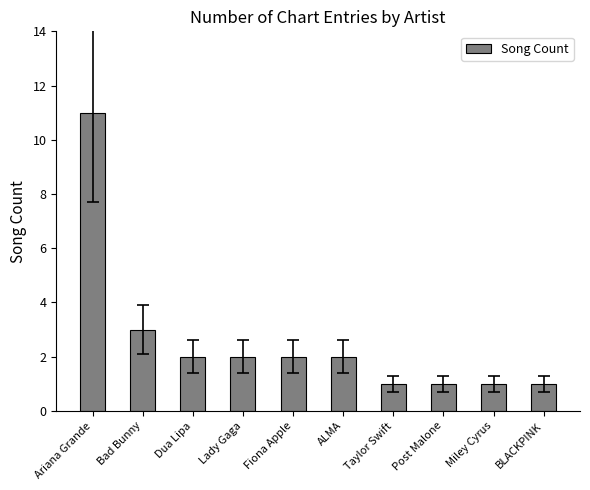

What is the value of the 9th bar from the left?

1